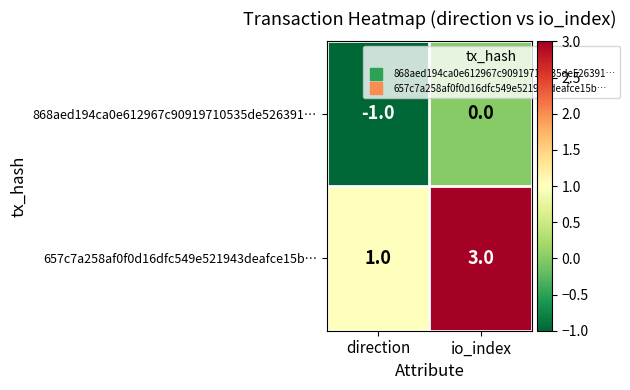

Rank the series by their maximum value, from highest to lowest.

657c7a258af0f0d16dfc549e521943deafce15b…, 868aed194ca0e612967c90919710535de526391…